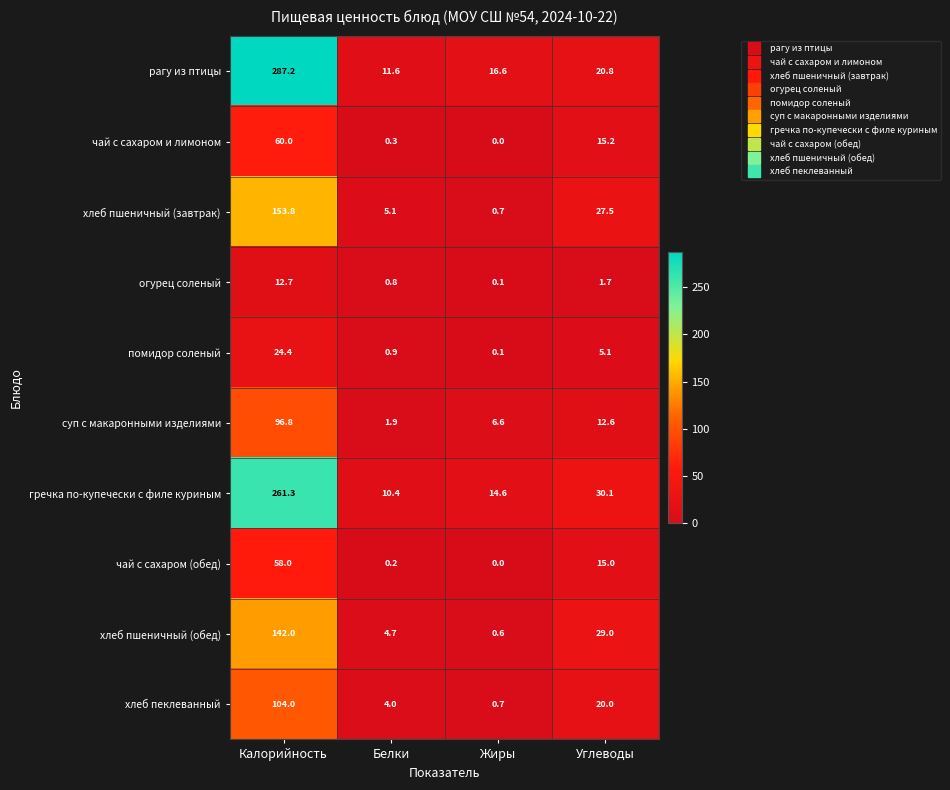

At Белки, list the series in order from largest to smallest.

рагу из птицы, гречка по-купечески с филе куриным, хлеб пшеничный (завтрак), хлеб пшеничный (обед), хлеб пеклеванный, суп с макаронными изделиями, помидор соленый, огурец соленый, чай с сахаром и лимоном, чай с сахаром (обед)